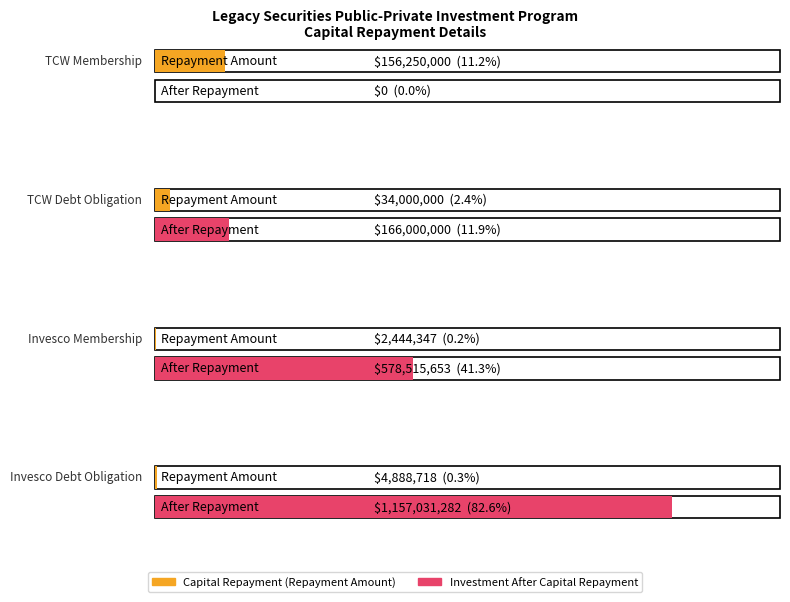

Reading right to left, transcribe all the data shown in this chart.

Capital Repayment (Repayment Amount): Invesco Debt Obligation=4888718.1	Invesco Membership=2444346.8	TCW Debt Obligation=34000000.0	TCW Membership=156250000.0
Investment After Capital Repayment: Invesco Debt Obligation=1157031281.9	Invesco Membership=578515653.2	TCW Debt Obligation=166000000.0	TCW Membership=0.0